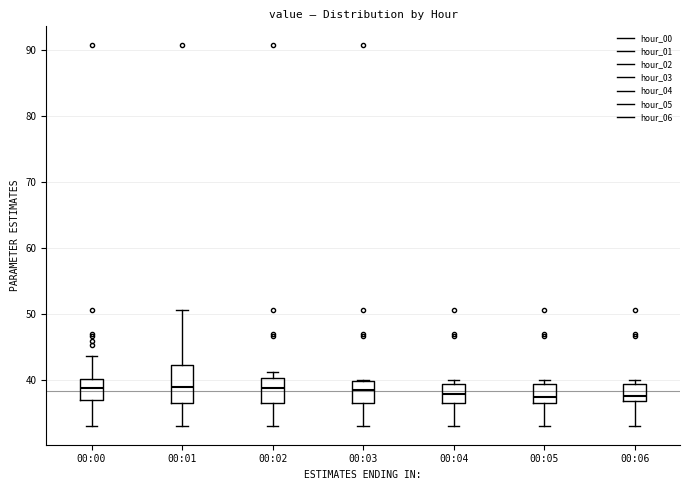

Reading left to right, read every box against the y-axis: the position of its median line, the range the box covers, and the ends of its whiskers. The values are not printed on the chart, so give them approximately, as read against the axis.

00:00: median 39, box 37 to 40, whiskers 33 to 44
00:01: median 39, box 37 to 42, whiskers 33 to 51
00:02: median 39, box 37 to 40, whiskers 33 to 41
00:03: median 38, box 37 to 40, whiskers 33 to 40
00:04: median 38, box 37 to 39, whiskers 33 to 40
00:05: median 37, box 36 to 39, whiskers 33 to 40
00:06: median 38, box 37 to 39, whiskers 33 to 40